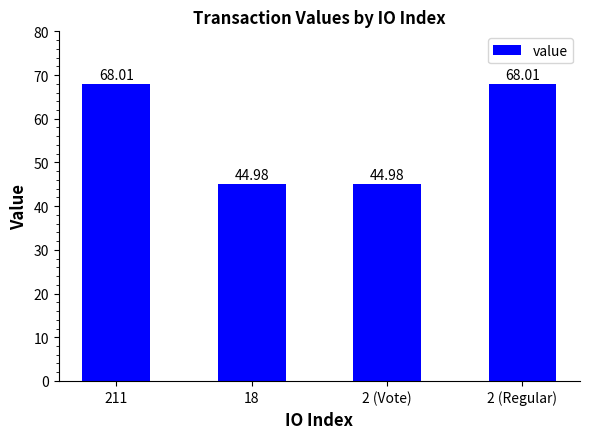

Between 2 (Regular) and 18, which is larger?

2 (Regular)